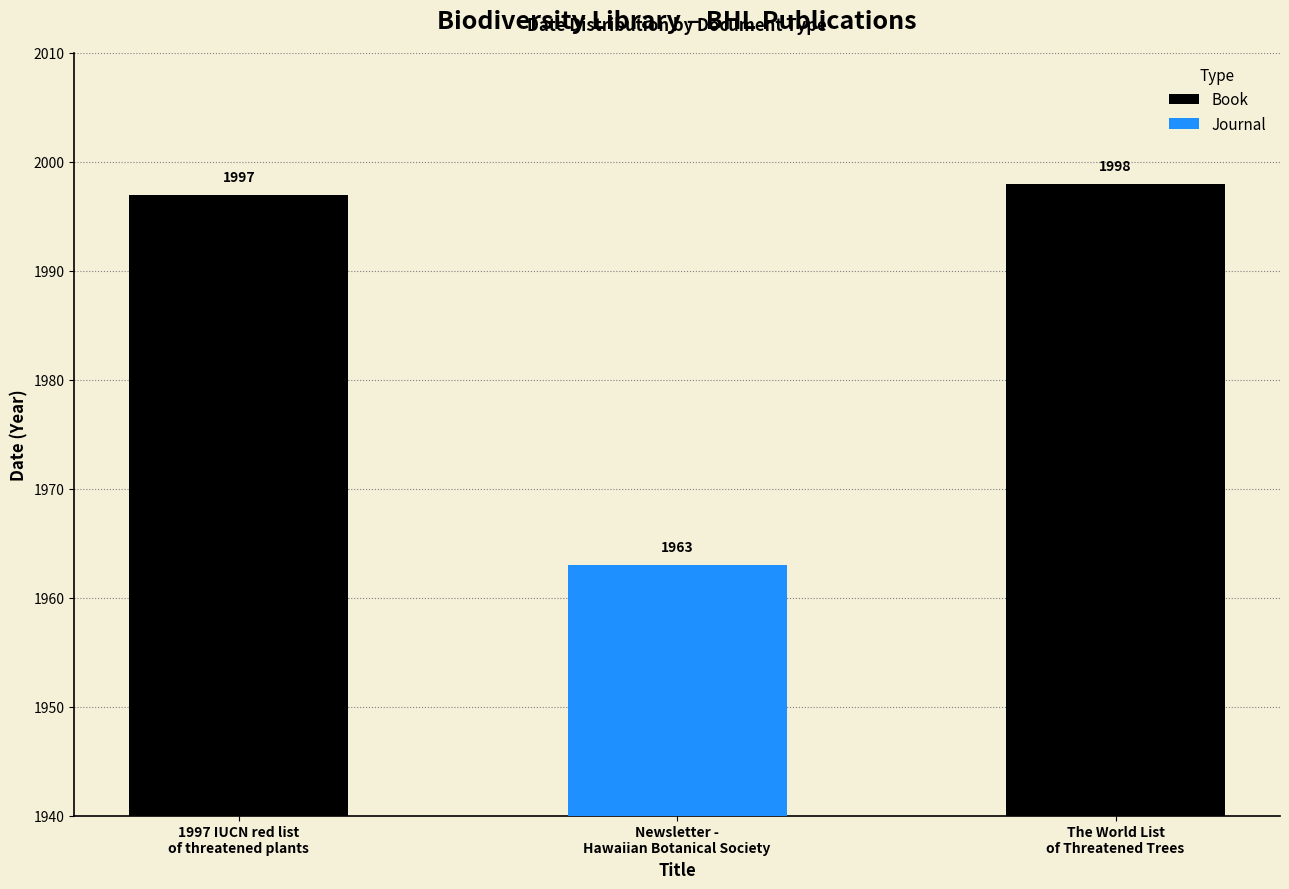

Are the bars grouped side by side (vs. stacked)?

No